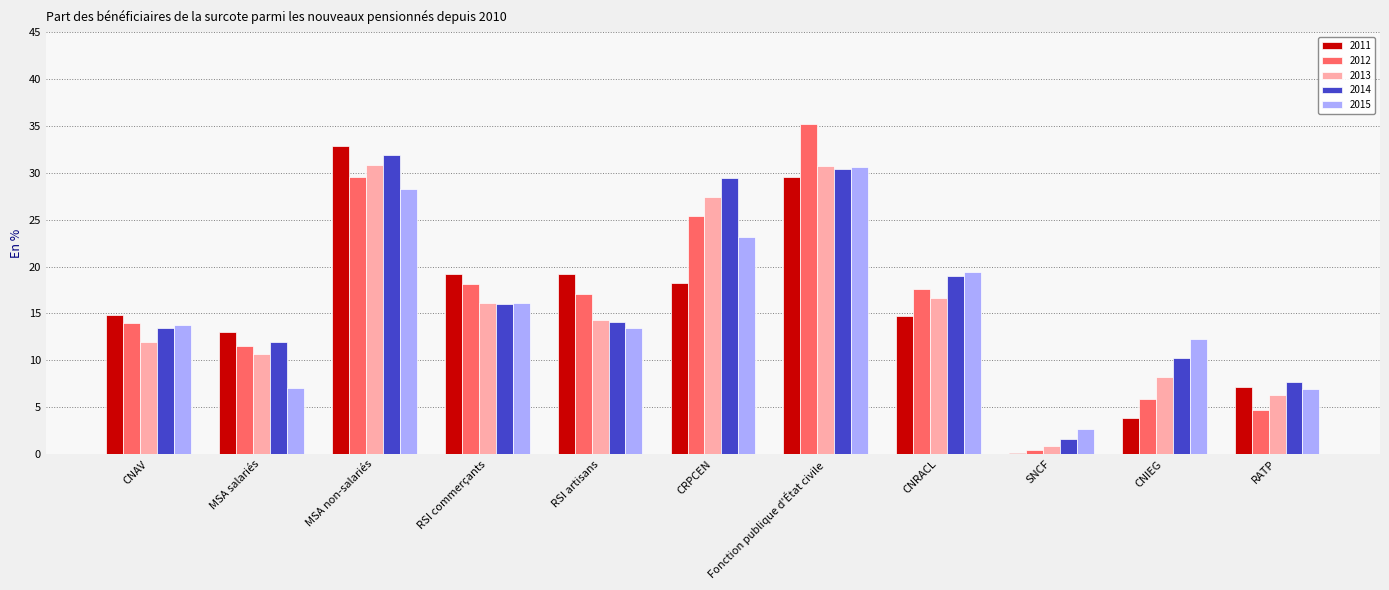

What is the sum of all 2012 values?

179.5